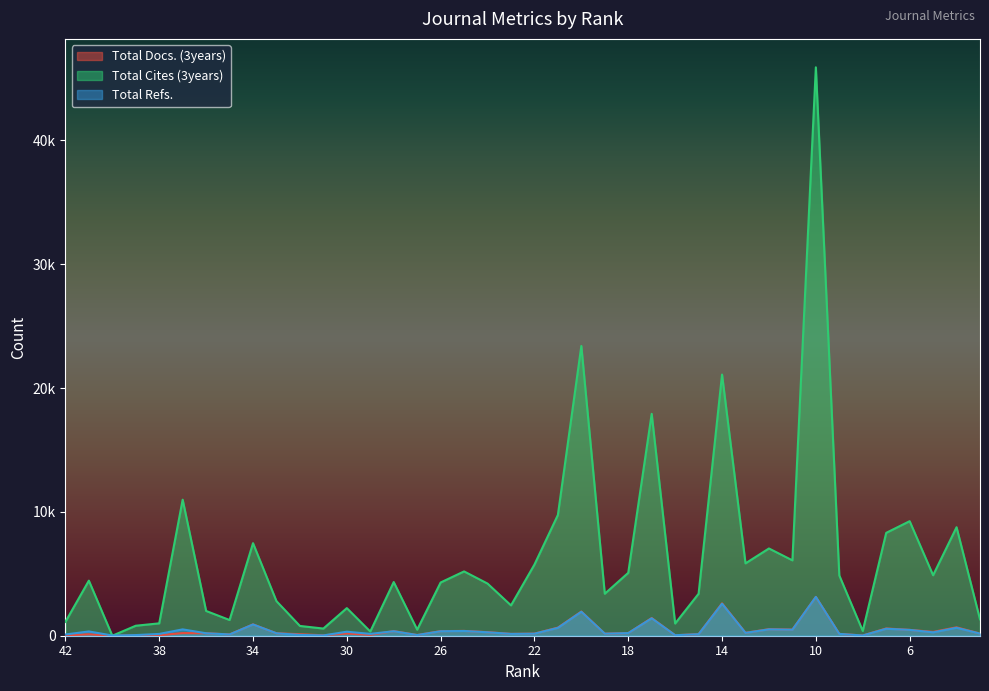

How many categories are shown in the chart?

40